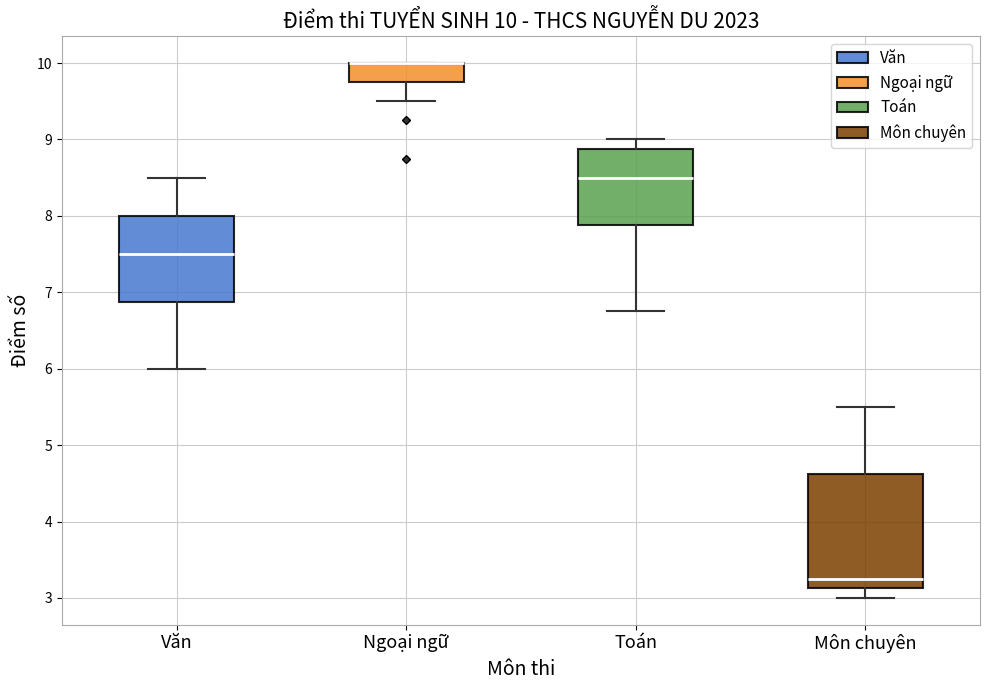

Comparing the boxes themselves (not the whiskers), which one is the tallest?

Môn chuyên